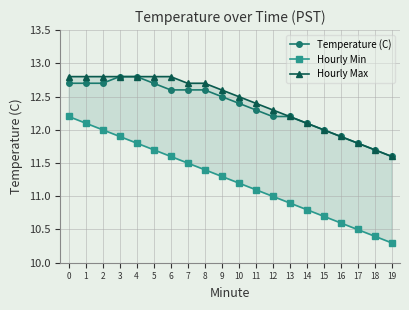

Which series has the largest total across all categories?

Hourly Max